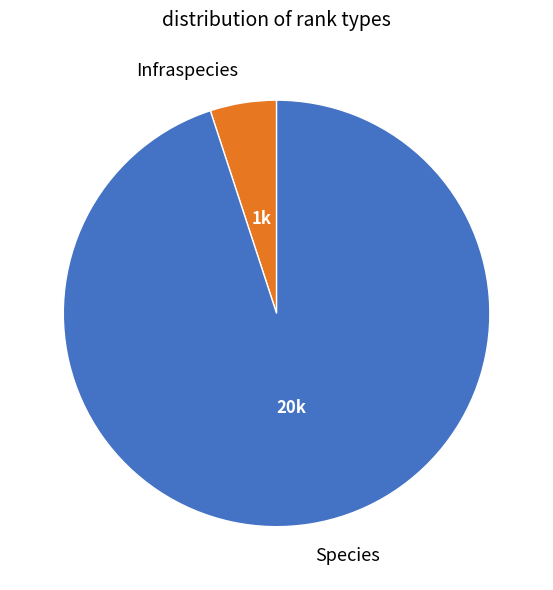

How many slices are in this pie chart?

2